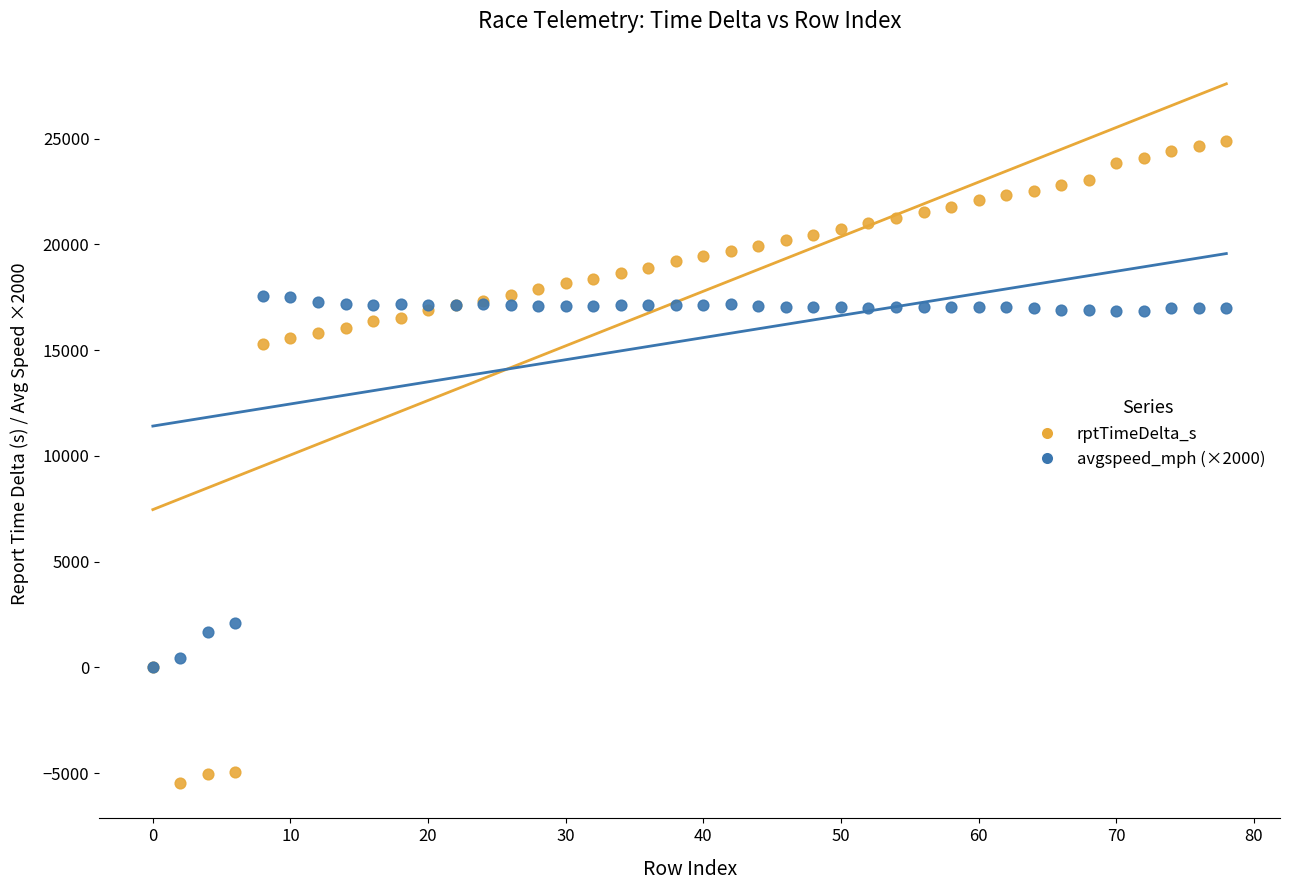

Which series has the widest spread of Y values?

rptTimeDelta_s